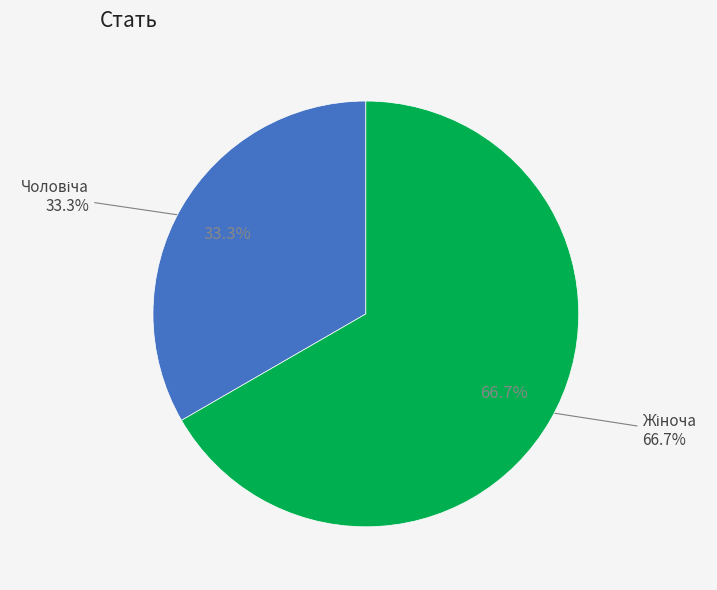

True or false: Чоловіча accounts for 46% of the total.

False